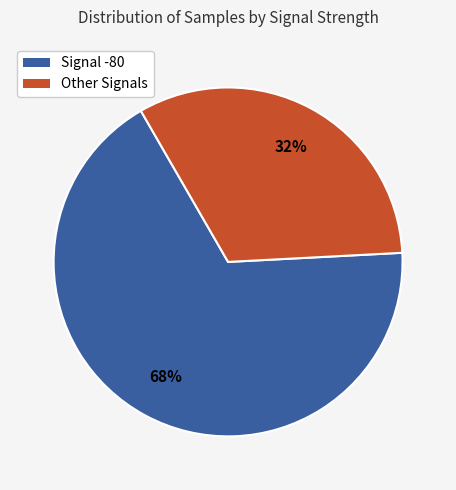

Is there any slice that represents more than half of the pie?

Yes